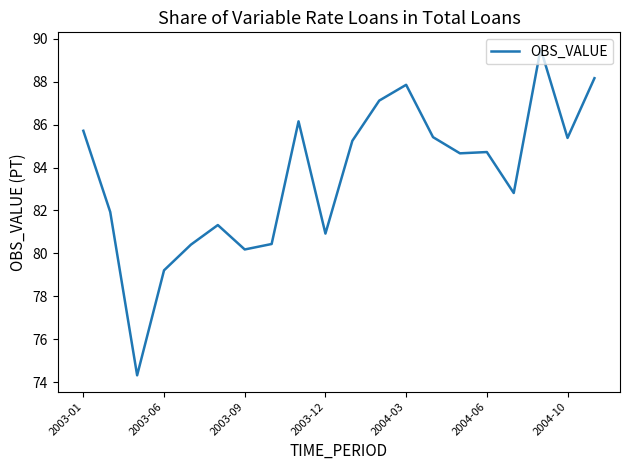

What is the difference between the maximum and minimum values?

15.2